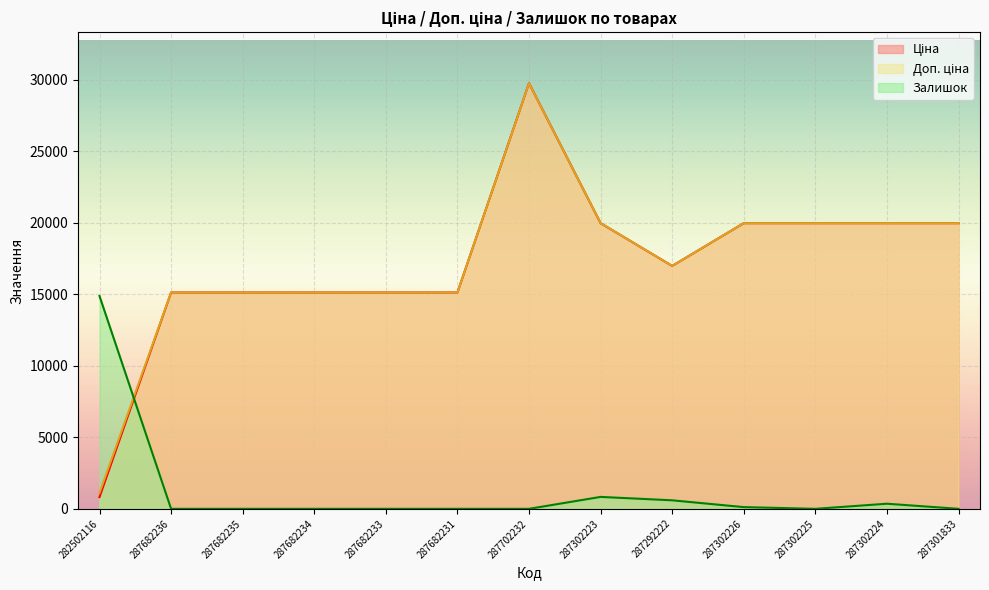

True or false: Доп. ціна has more than 2 interior local peaks.

False